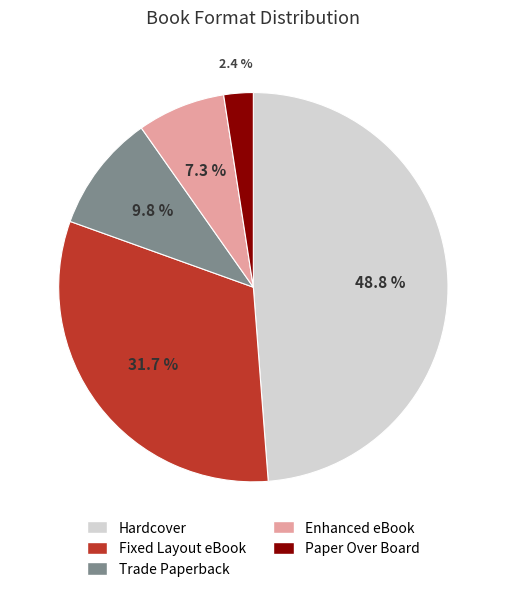

To the nearest percent, what is the difference between the largest and smallest slice percentages?

46%